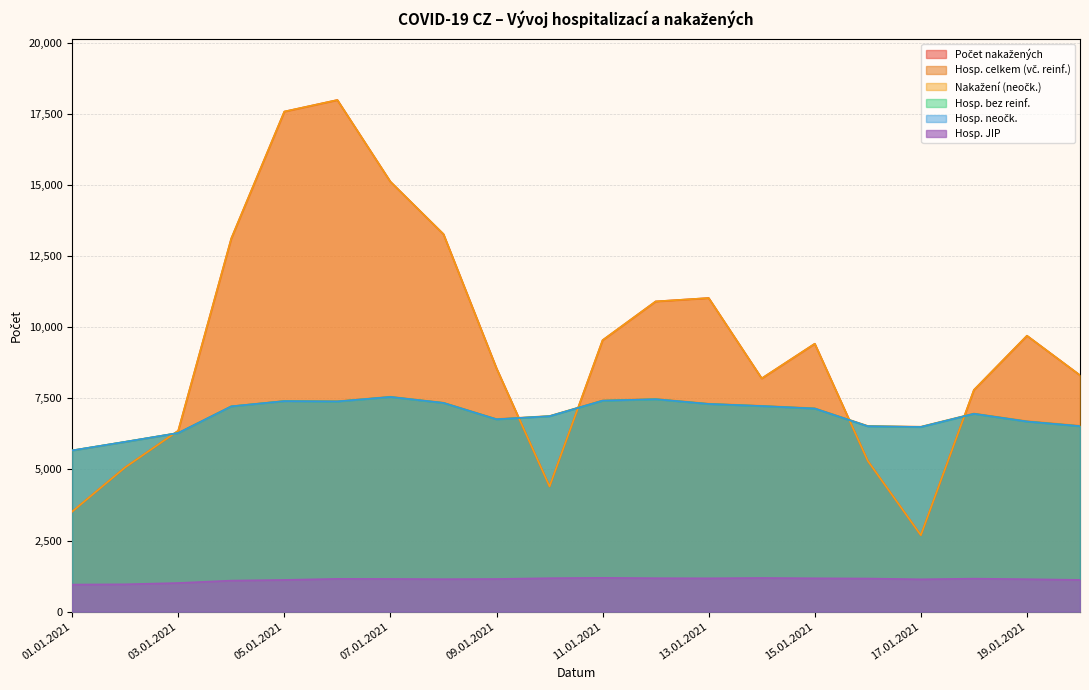

Rank the series at 11.01.2021 from lowest to highest value.

Hosp. JIP, Hosp. bez reinf., Hosp. neočk., Hosp. celkem (vč. reinf.), Počet nakažených, Nakažení (neočk.)